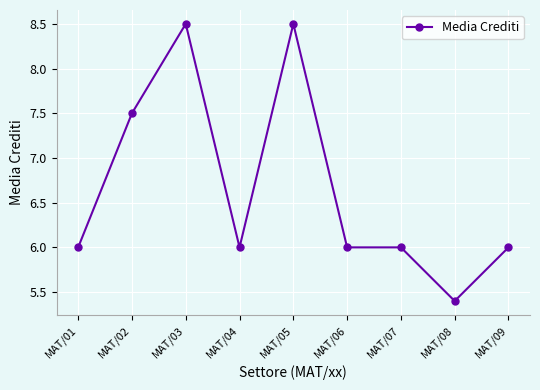

What is the maximum value shown in the chart?

8.5